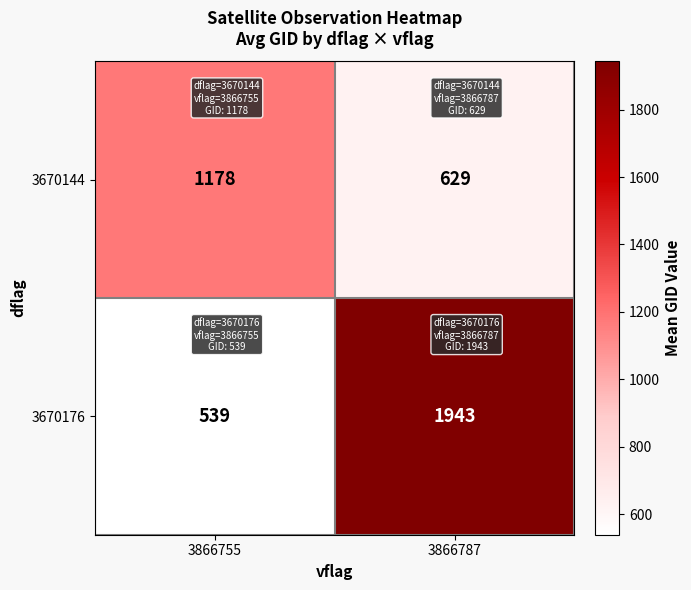

How many categories are shown in the chart?

2